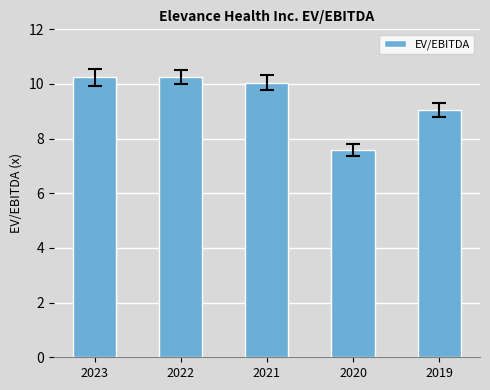

The chart shows a value of 9.1 at 2019. True or false?

True